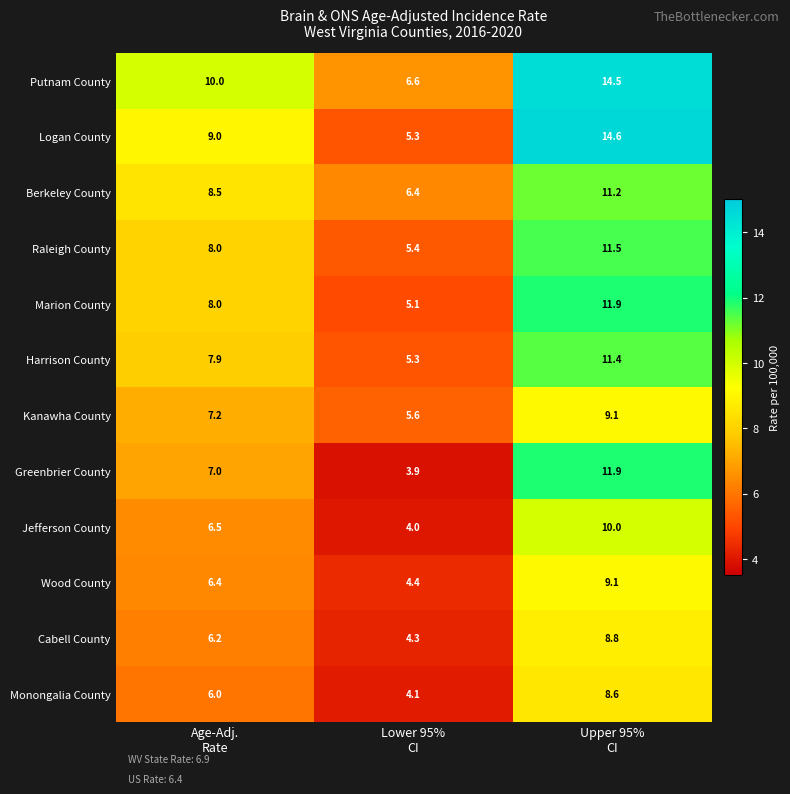

Which series has the largest range (max minus min)?

Logan County